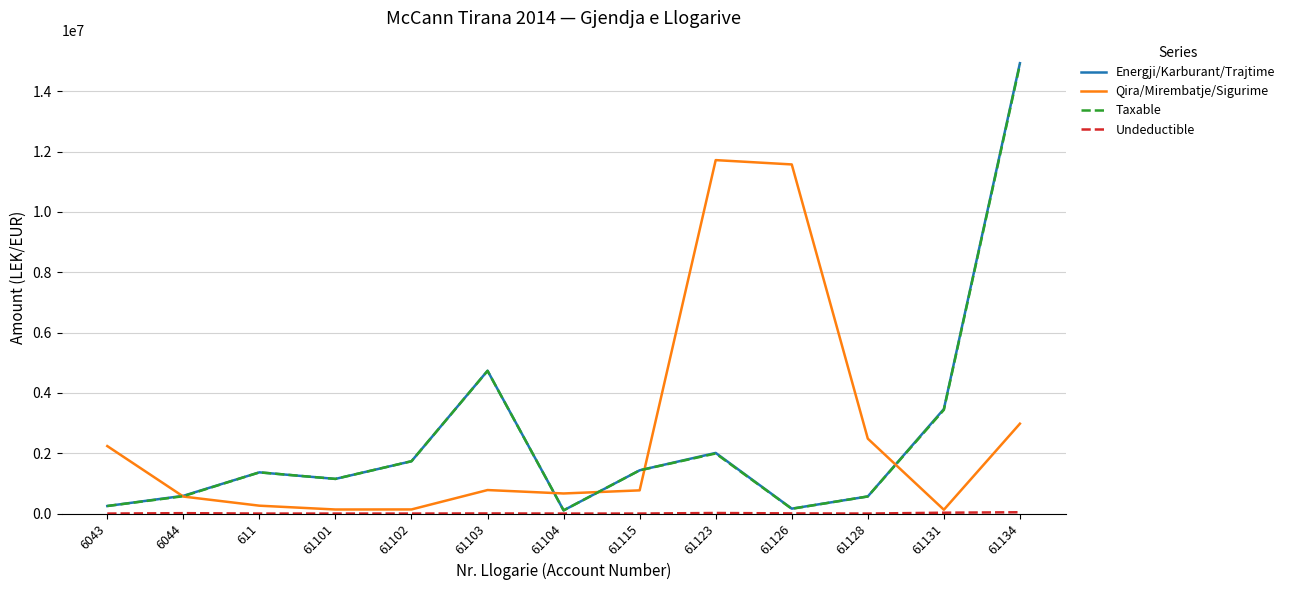

What is the sum of all Energji/Karburant/Trajtime values?

32501639.8